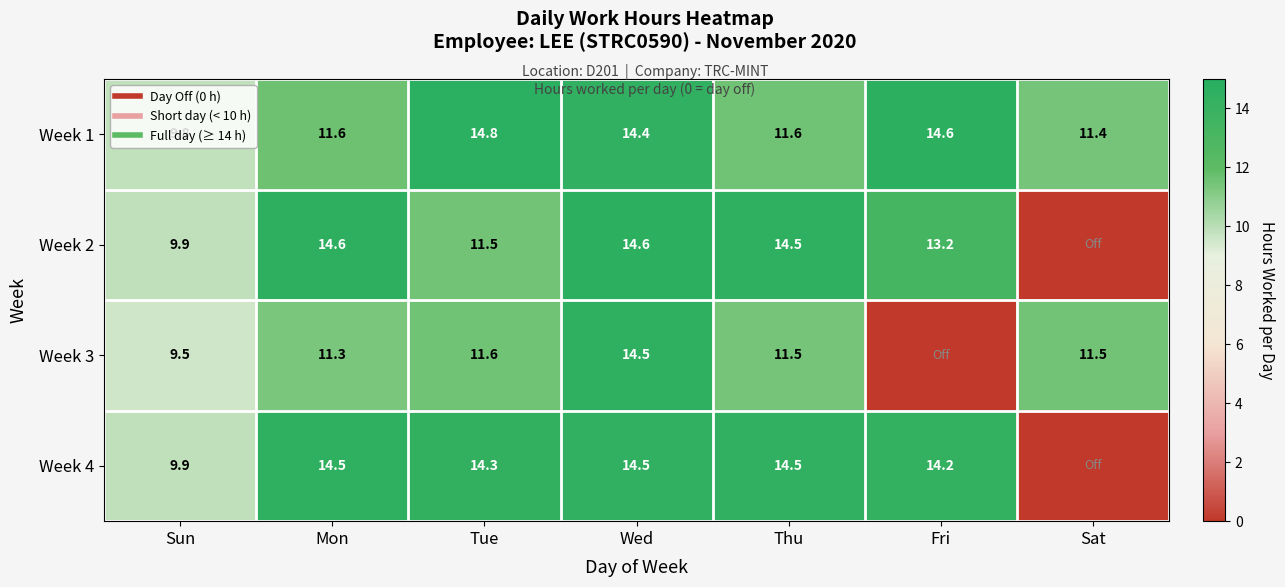

What is the difference between the Week 2 values at Fri and Thu?

1.3